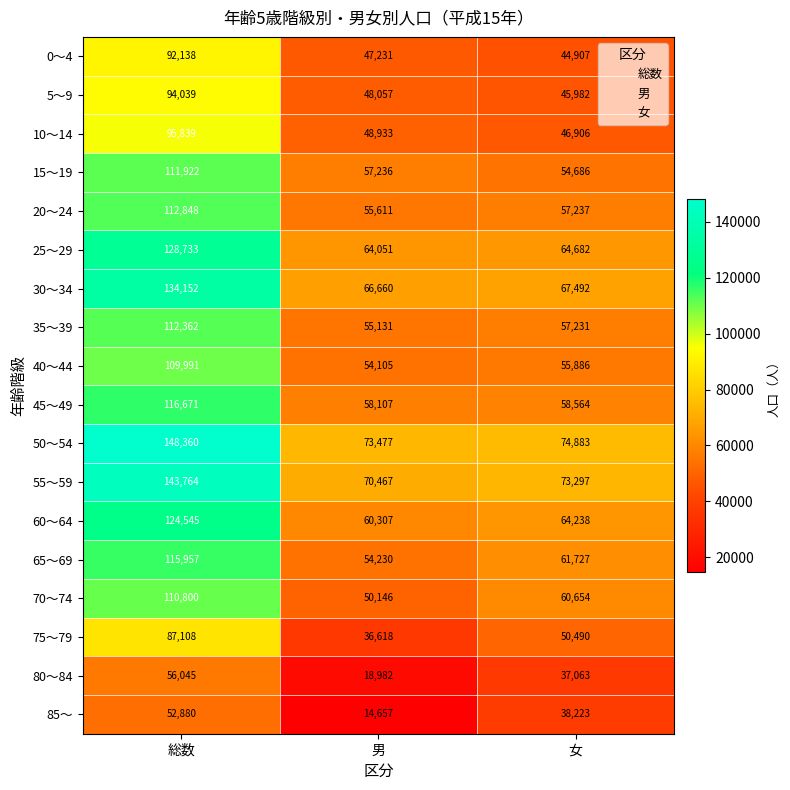

Is it true that 35～39 equals 57231 at 女?

True